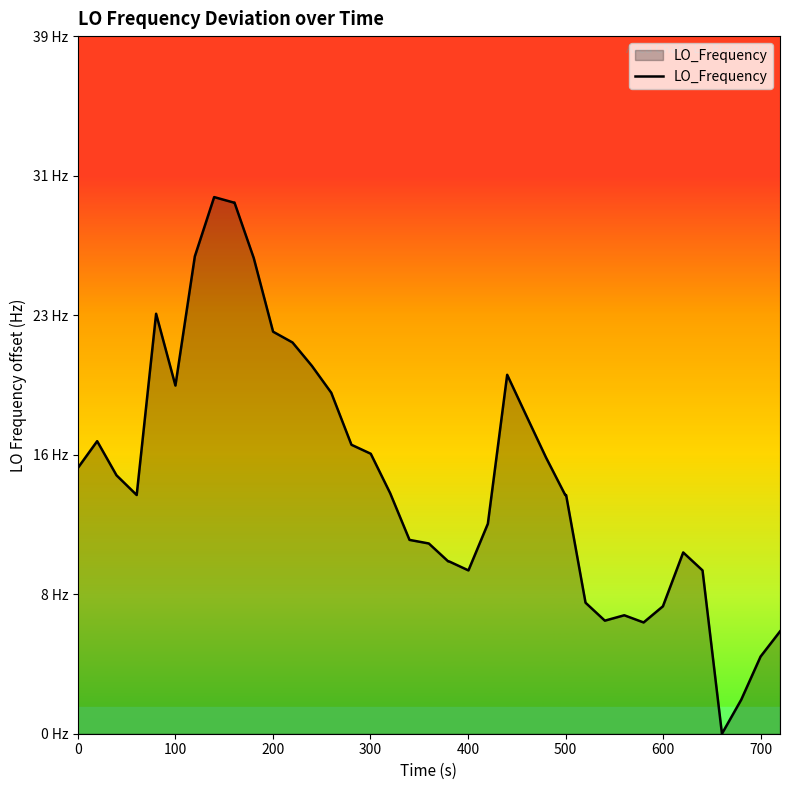

Does the chart display data point markers on the line(s)?

No